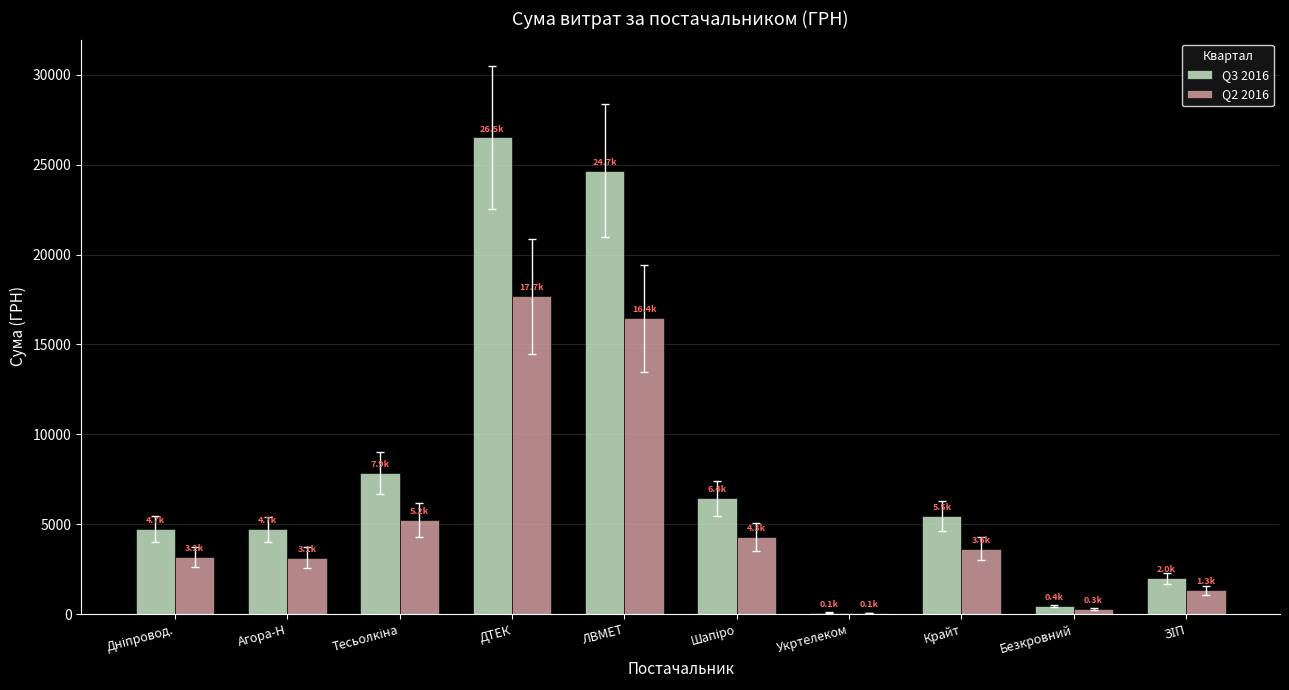

How many values in the Q2 2016 series exceed 3640?

5